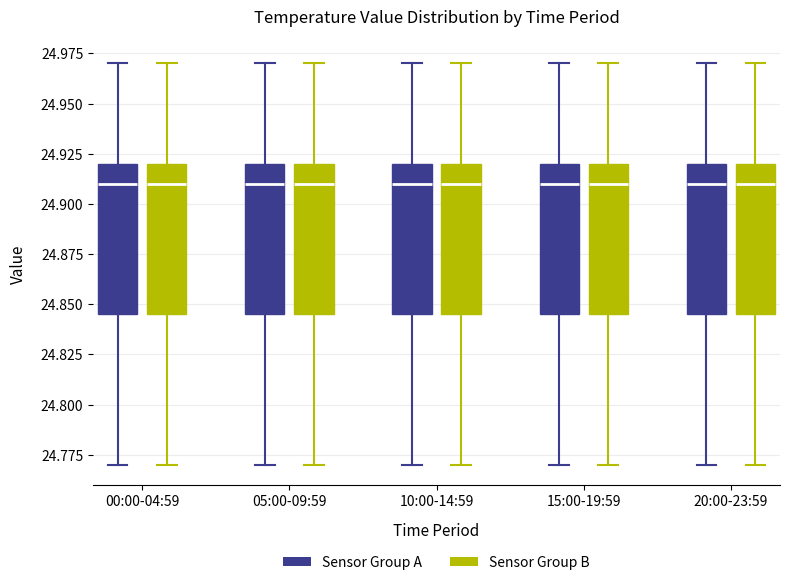

Where does the lower whisker of the box for 05:00-09:59 (Sensor Group A) end on the y-axis? The values are not printed on the chart, so give them approximately, as read against the axis.

24.770